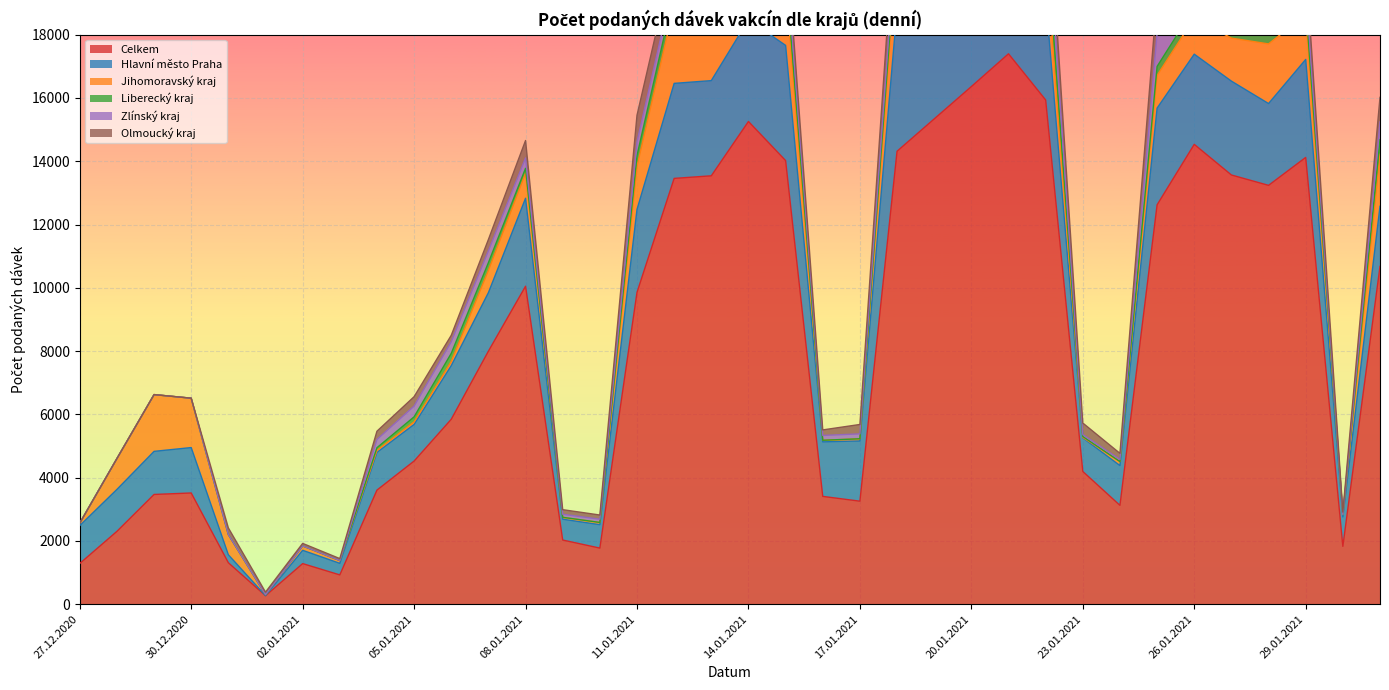

What is the difference between the highest and lowest values at 06.01.2021?

5714